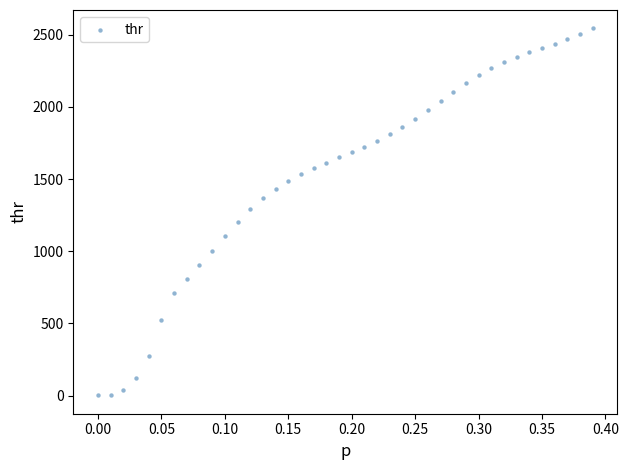

What is the range of X values (max minus min)?

0.4